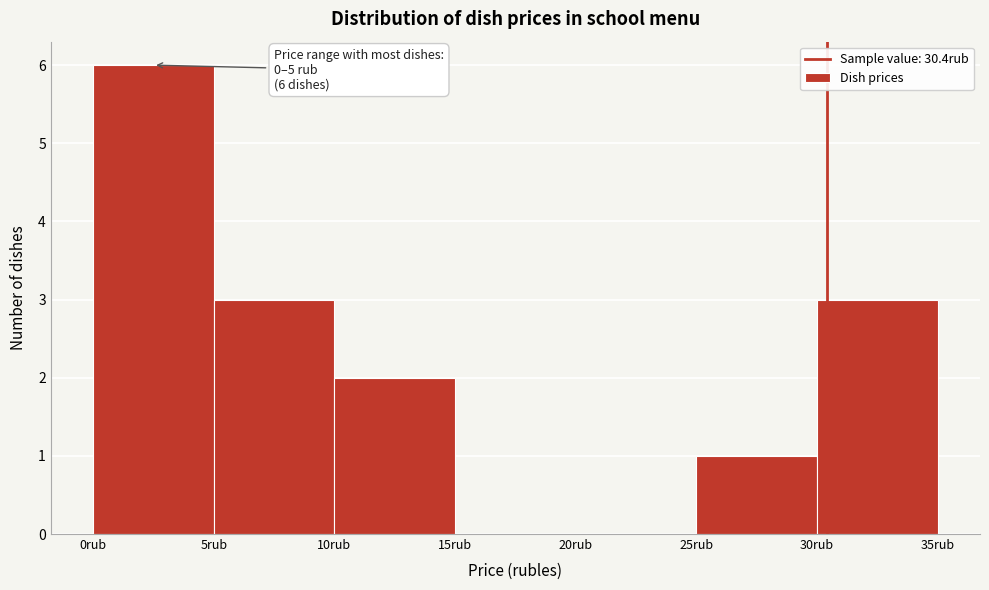

Over which range of the x-axis is the bar tallest?

0 to 5